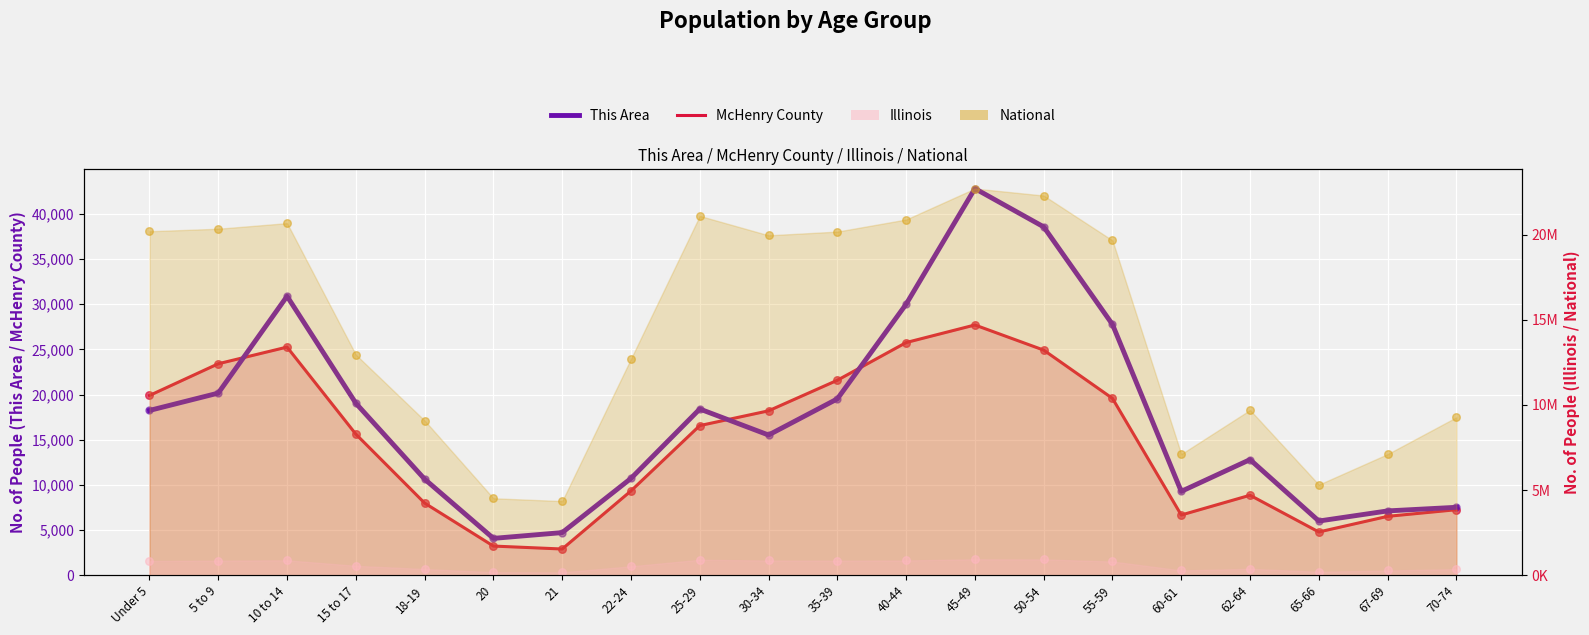

What is the change in value from 5 to 9 to 15 to 17?

-1120